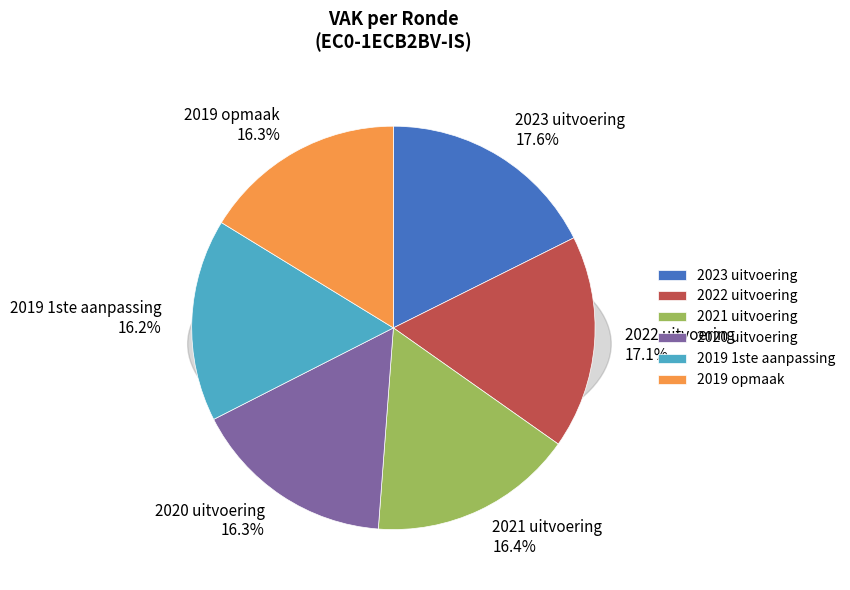

Which category has the biggest portion of the pie?

2023 uitvoering